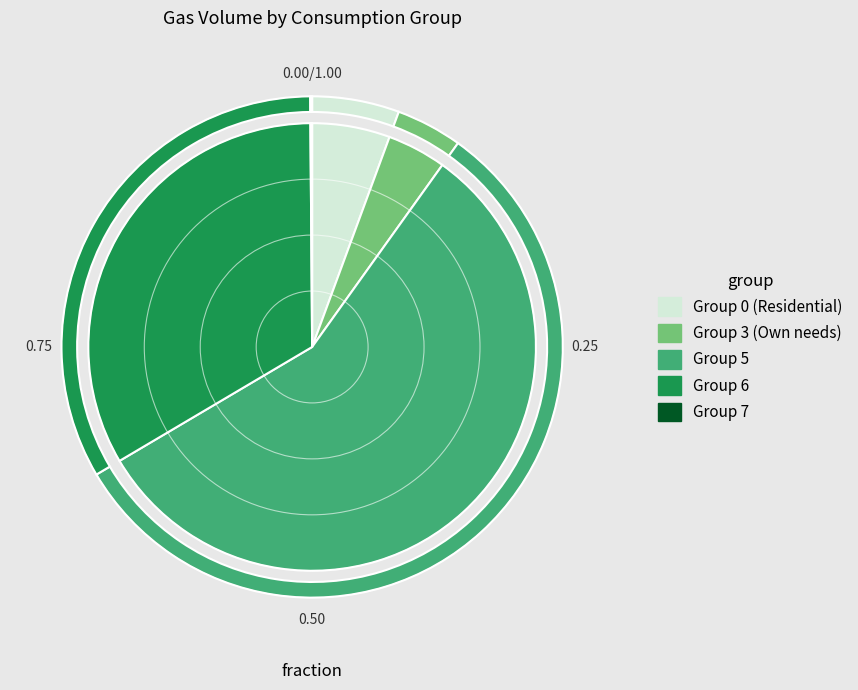

Is it true that 0 is 6% of the pie?

True